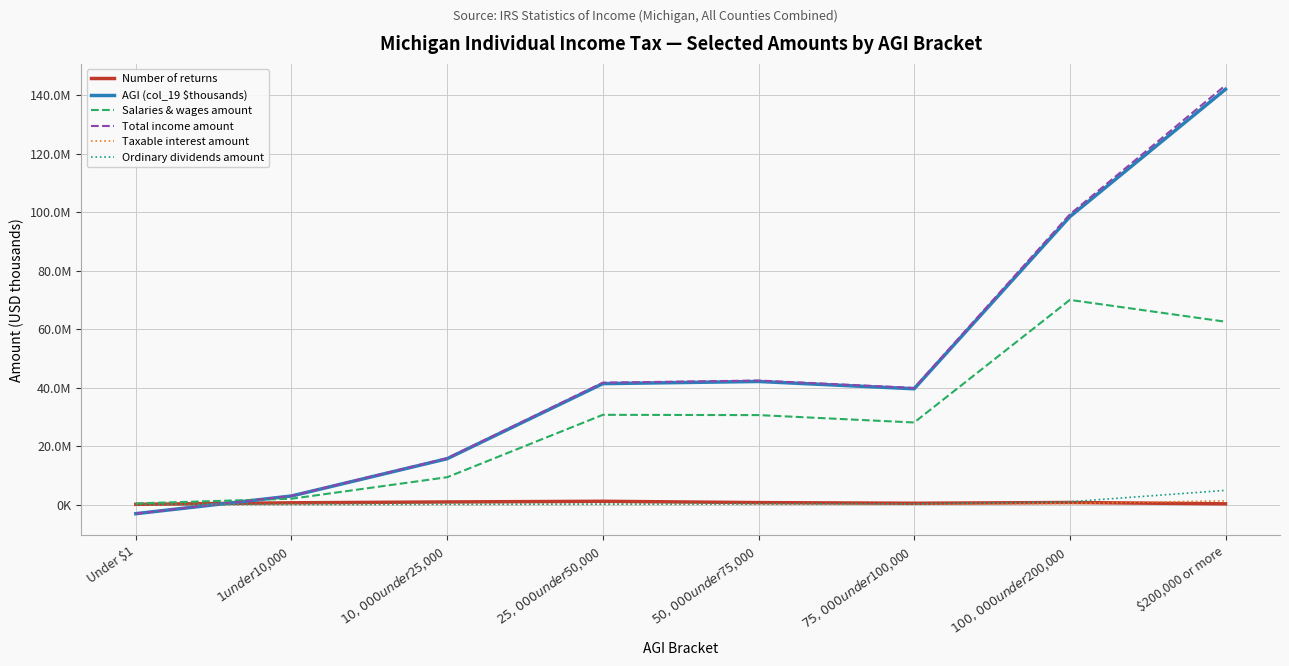

Rank the categories by Total income amount value from lowest to highest.

Under $1, $1 under $10,000, $10,000 under $25,000, $75,000 under $100,000, $25,000 under $50,000, $50,000 under $75,000, $100,000 under $200,000, $200,000 or more